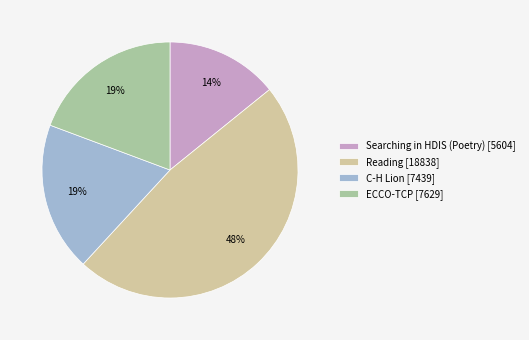

Do Reading [18838] and ECCO-TCP [7629] together represent more than half of the pie?

Yes